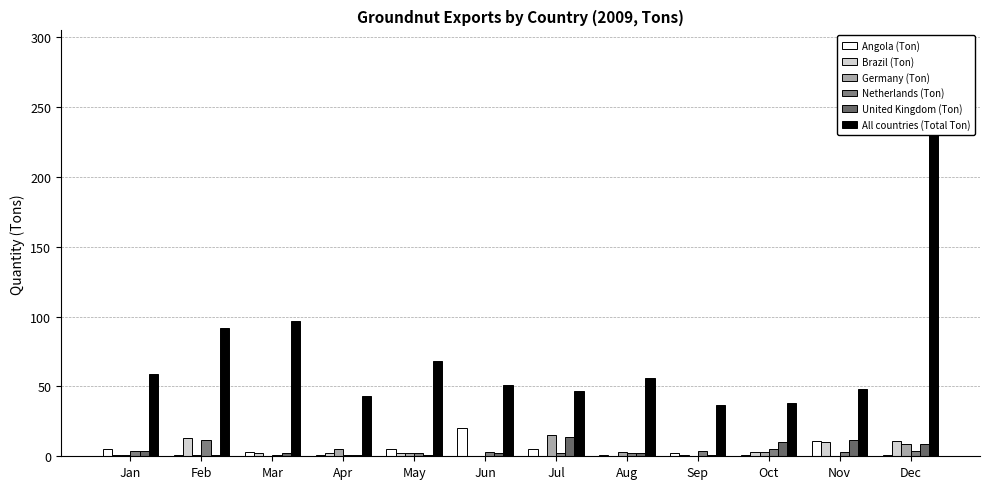

What is the value of the All countries (Total Ton) bar at the 10th from the left?

38